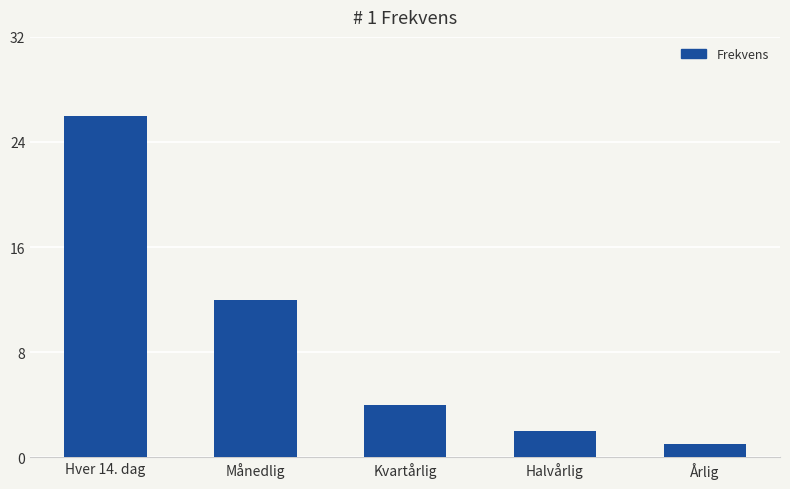

Reading right to left, list all the values displayed in this chart.

Årlig=1	Halvårlig=2	Kvartårlig=4	Månedlig=12	Hver 14. dag=26